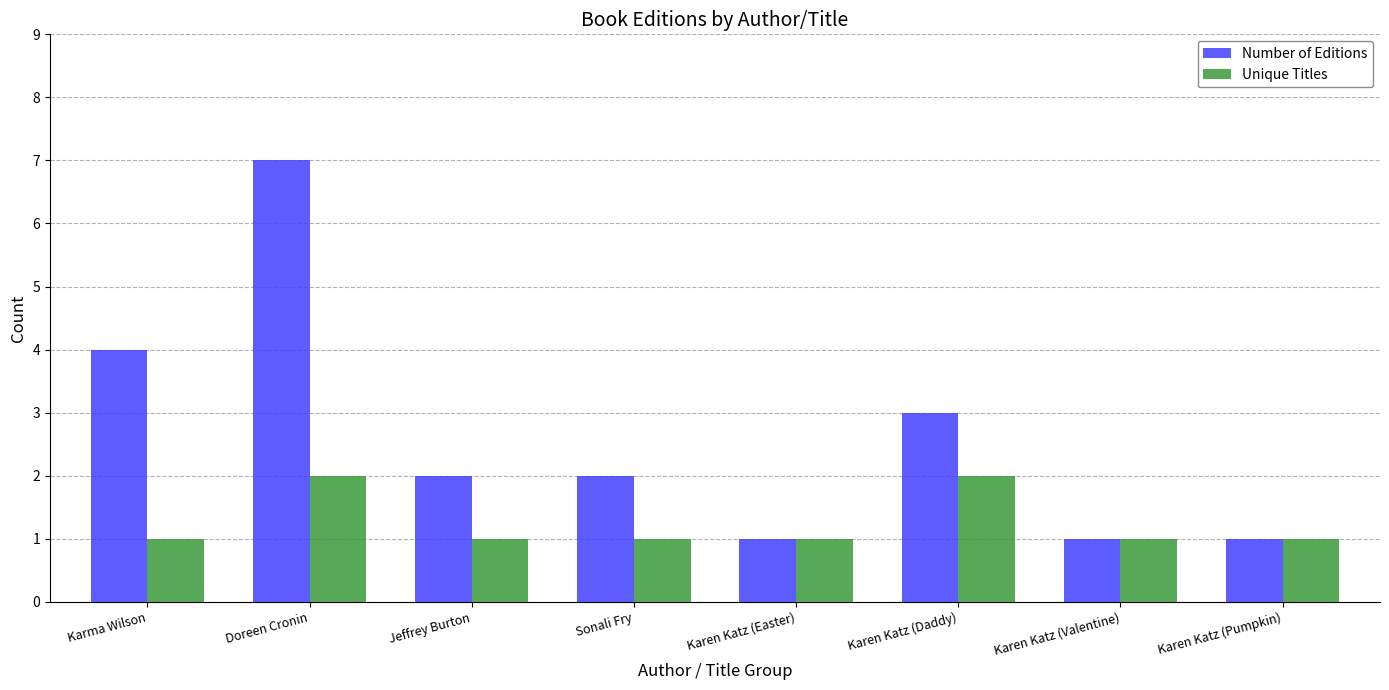

What is the label of the 5th bar from the left?

Karen Katz (Easter)